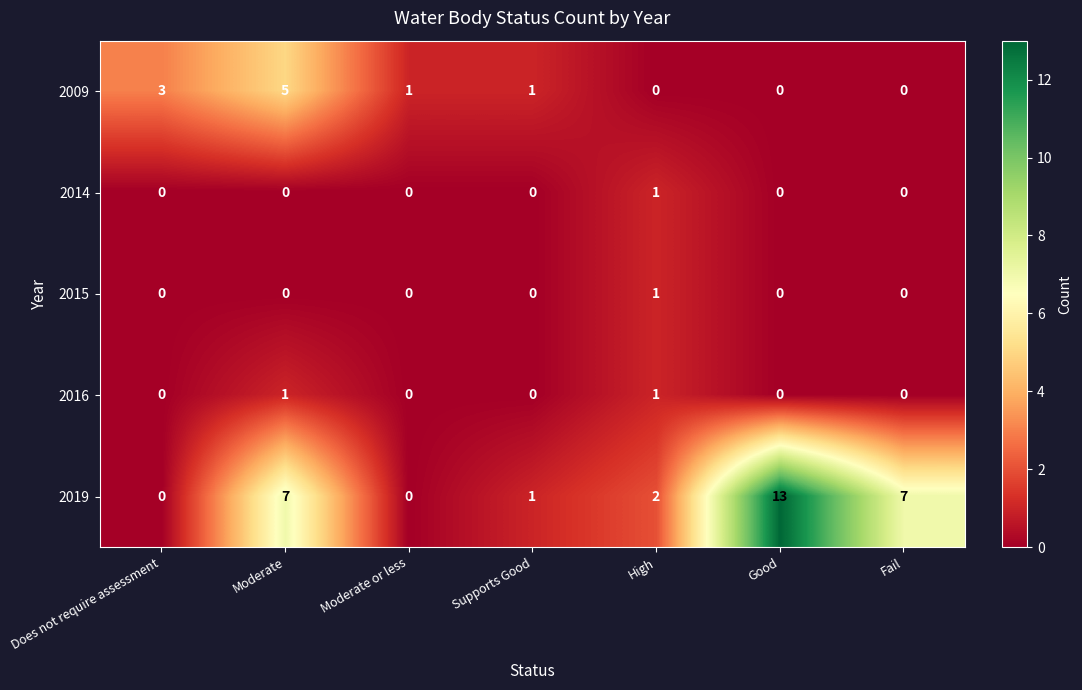

At which label does 2019 first exceed 2?

Moderate